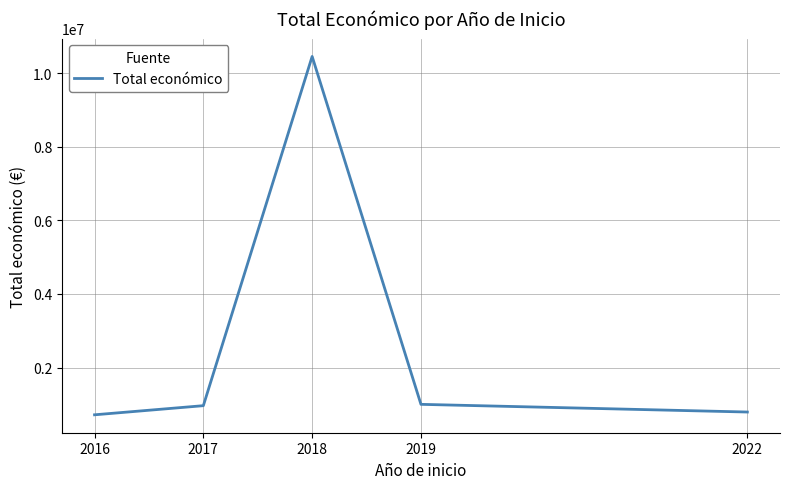

What is the average value?

2785175